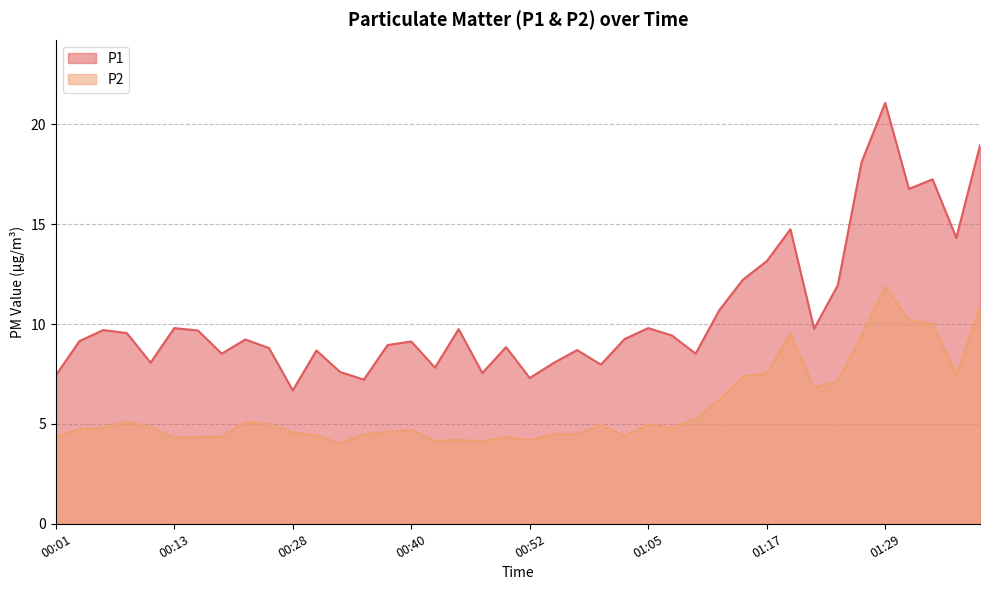

Where is the first local minimum for P2?

00:13